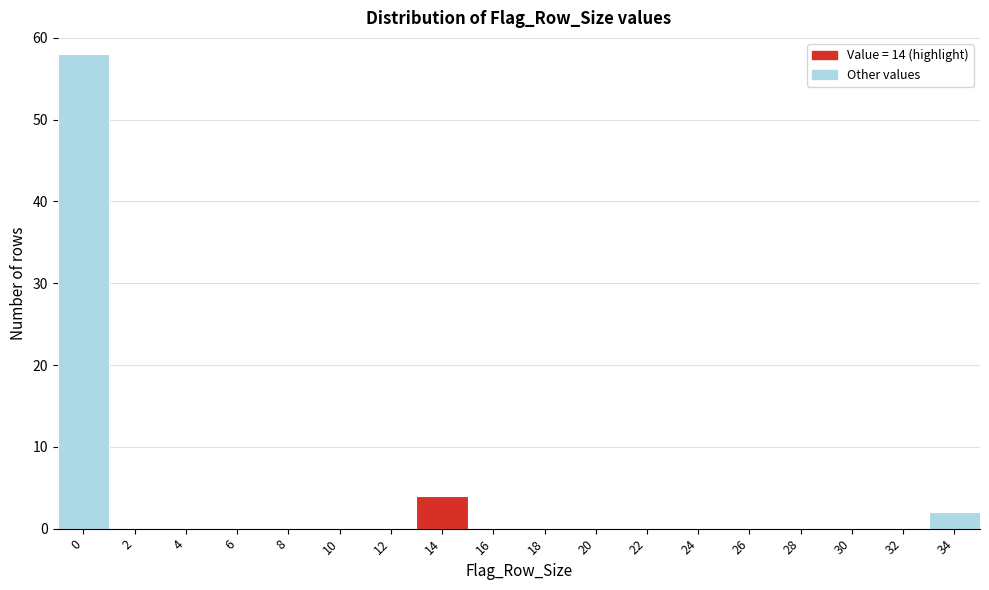

Reading right to left, list all the values displayed in this chart.

34=2	32=0	30=0	28=0	26=0	24=0	22=0	20=0	18=0	16=0	14=4	12=0	10=0	8=0	6=0	4=0	2=0	0=58